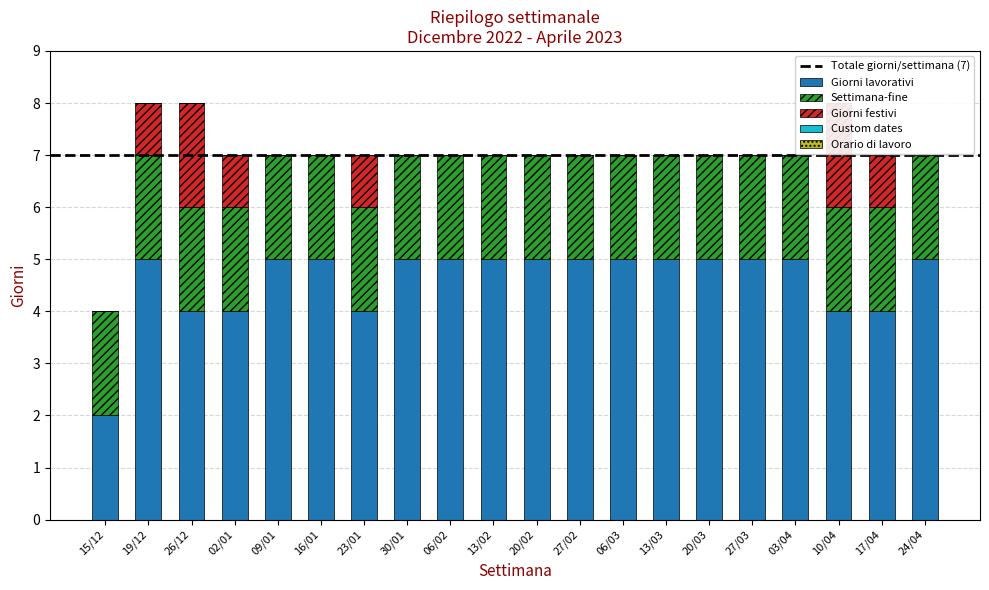

What are all the series names shown in the legend?

Giorni lavorativi, Settimana-fine, Giorni festivi, Custom dates, Orario di lavoro